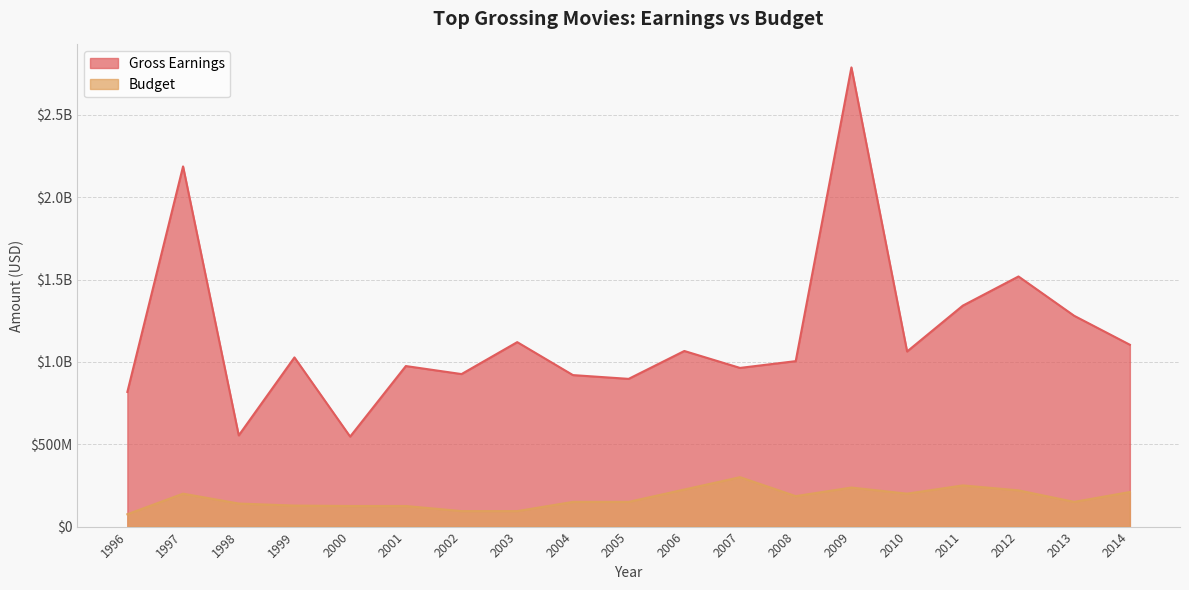

What are all the series names shown in the legend?

Gross Earnings, Budget